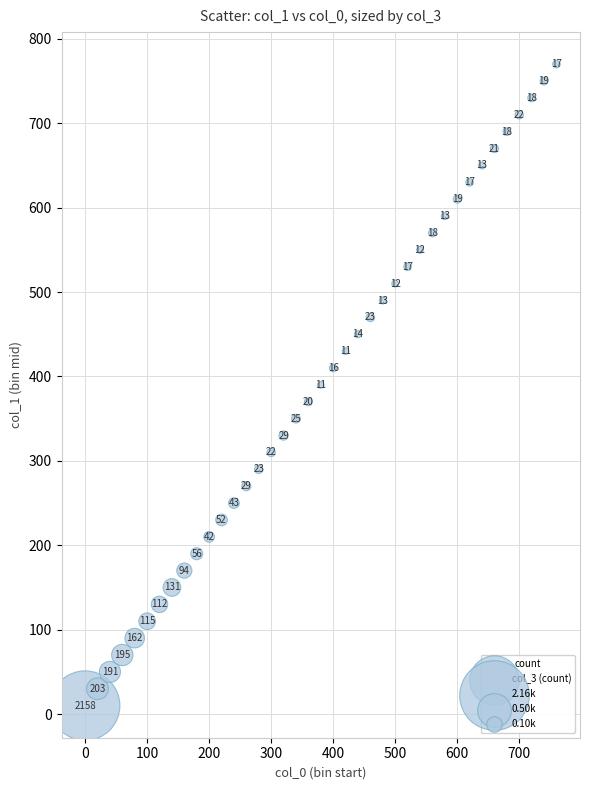

What Y value in the scatter plot is closest to 390?

390